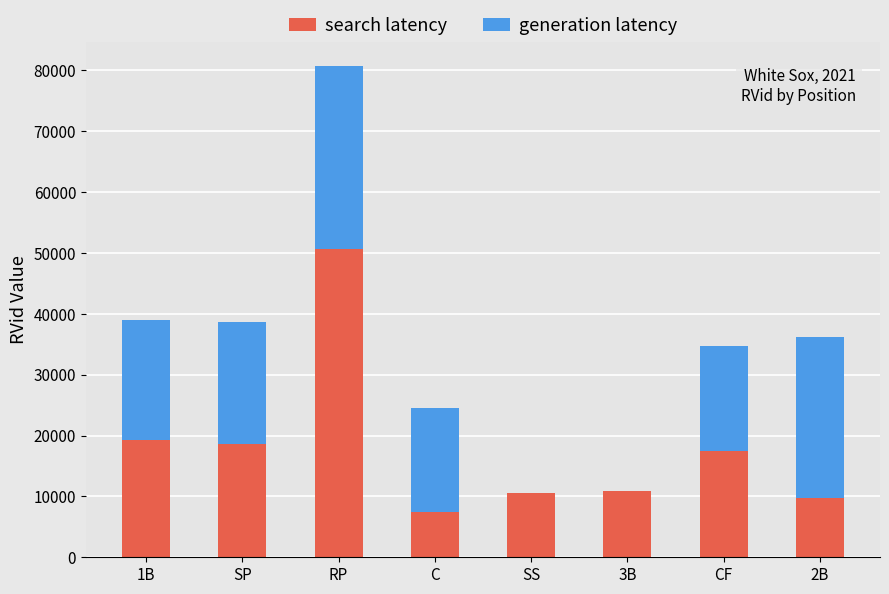

What is the total value across all series at SP?

38679